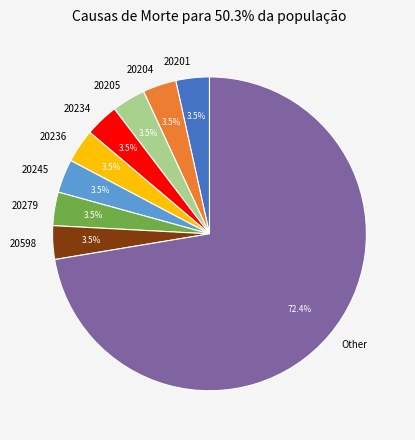

To the nearest percent, what is the average slice percentage?

11%